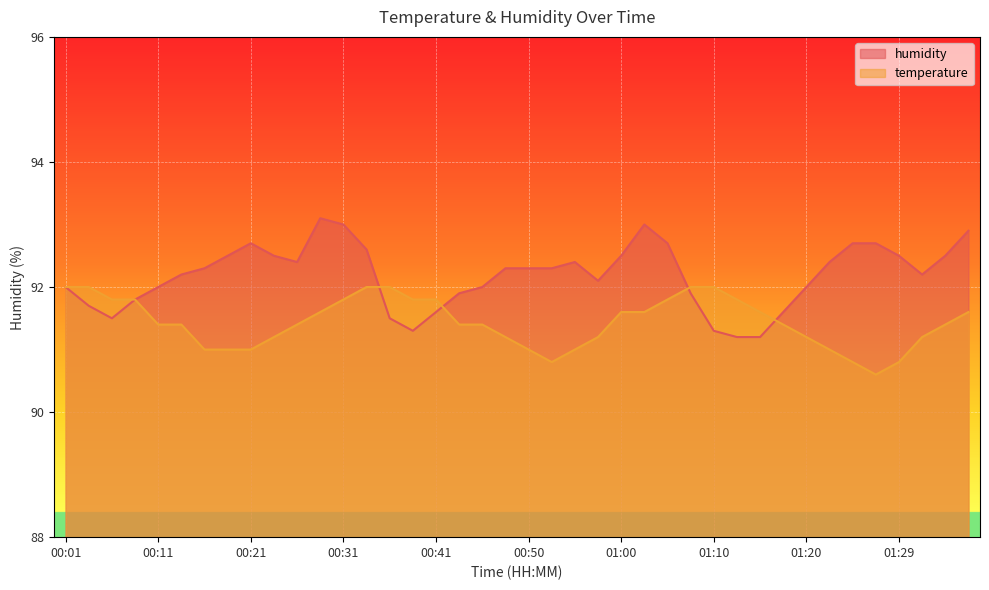

Where is the first local maximum for humidity?

00:21